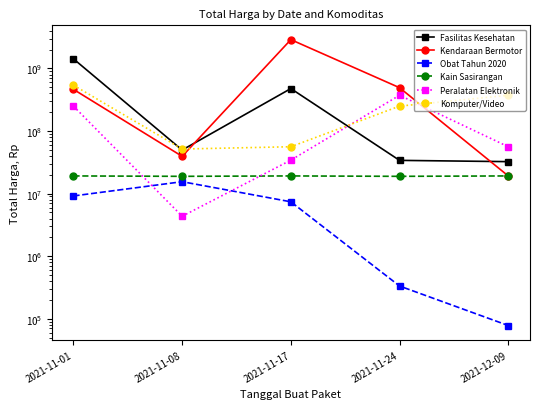

Reading right to left, what are all the values shown in this chart?

Fasilitas Kesehatan: 32441200	34000000	477600000	49730040	1425867900
Kendaraan Bermotor: 19175000	493000000	2892122000	39440000	464002100
Obat Tahun 2020: 78000	333600	7401240	15513960	9180000
Kain Sasirangan: 19175000	18900000	19175000	18900000	19175000
Peralatan Elektronik: 56152800	373404000	34292000	4350000	250350000
Komputer/Video: 373404000	250350000	56152800	51601000	541071000